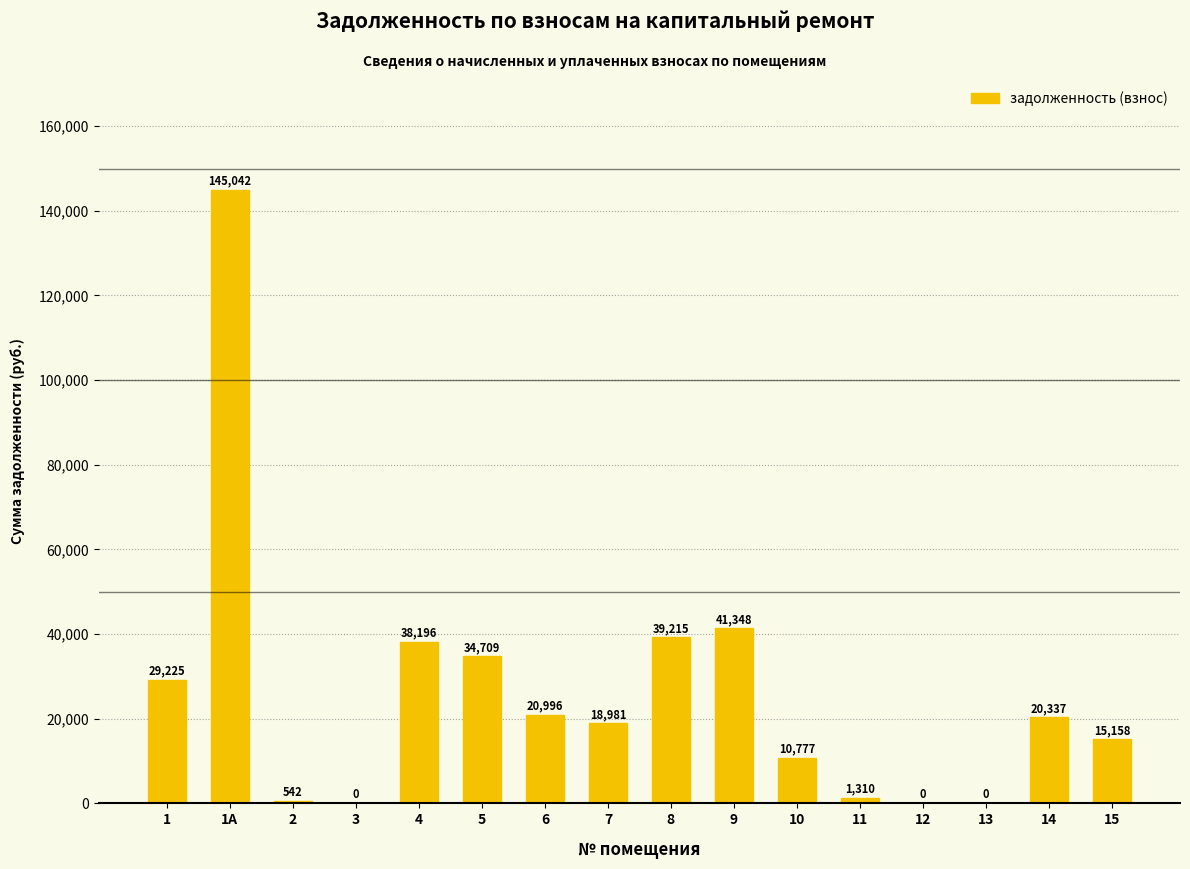

Where is the data nearest to the value 72520?

9